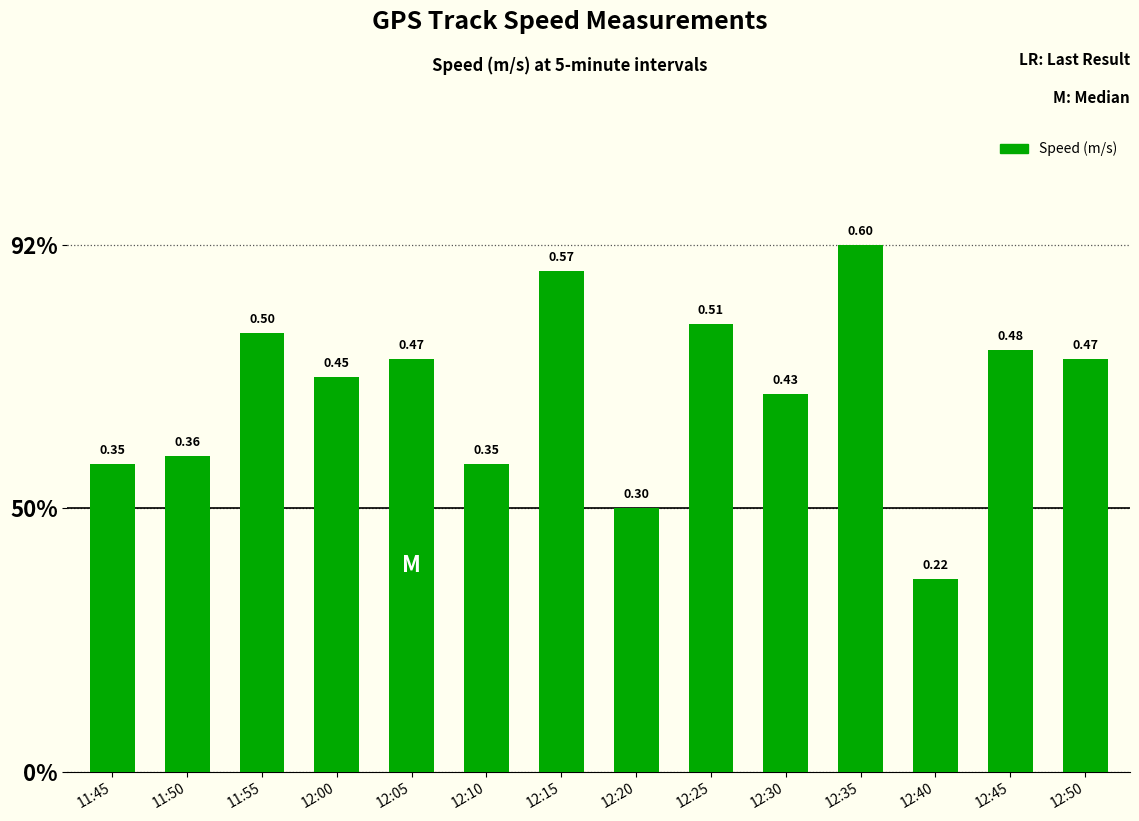

The chart shows a value of 0.3 at 12:35. True or false?

False